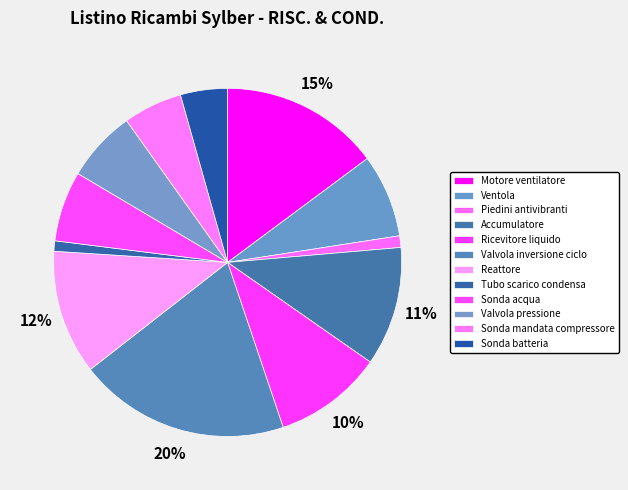

Rank the categories by value from highest to lowest.

Valvola inversione ciclo, Motore ventilatore, Reattore, Accumulatore, Ricevitore liquido, Ventola, Valvola pressione, Sonda acqua, Sonda mandata compressore, Sonda batteria, Piedini antivibranti, Tubo scarico condensa